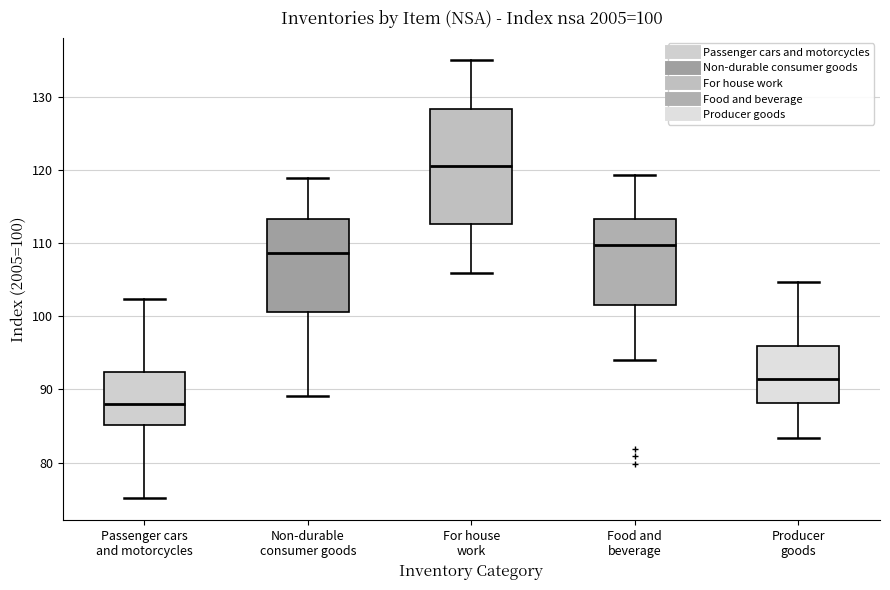

Which box has the lowest median line?

Passenger cars and motorcycles